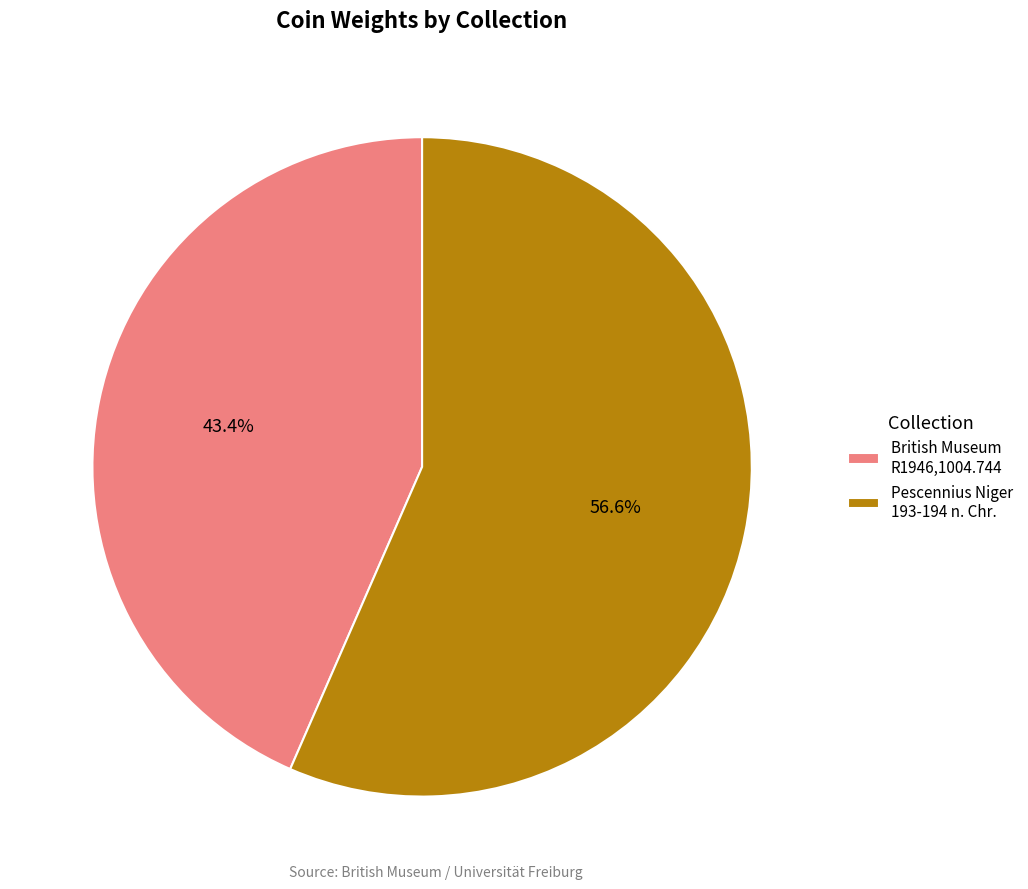

Which slice is the largest?

Pescennius Niger 193-194 n. Chr.